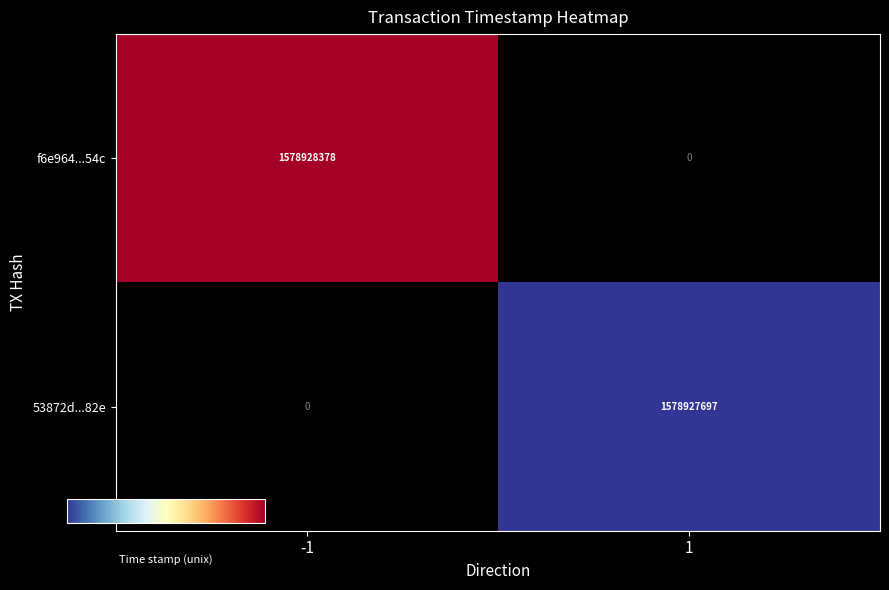

Rank the series at direction_1 from highest to lowest value.

53872dcab04034a12b8f8793d690502ad701882, f6e964928987b61c8f4ec4a03f71a400482654c